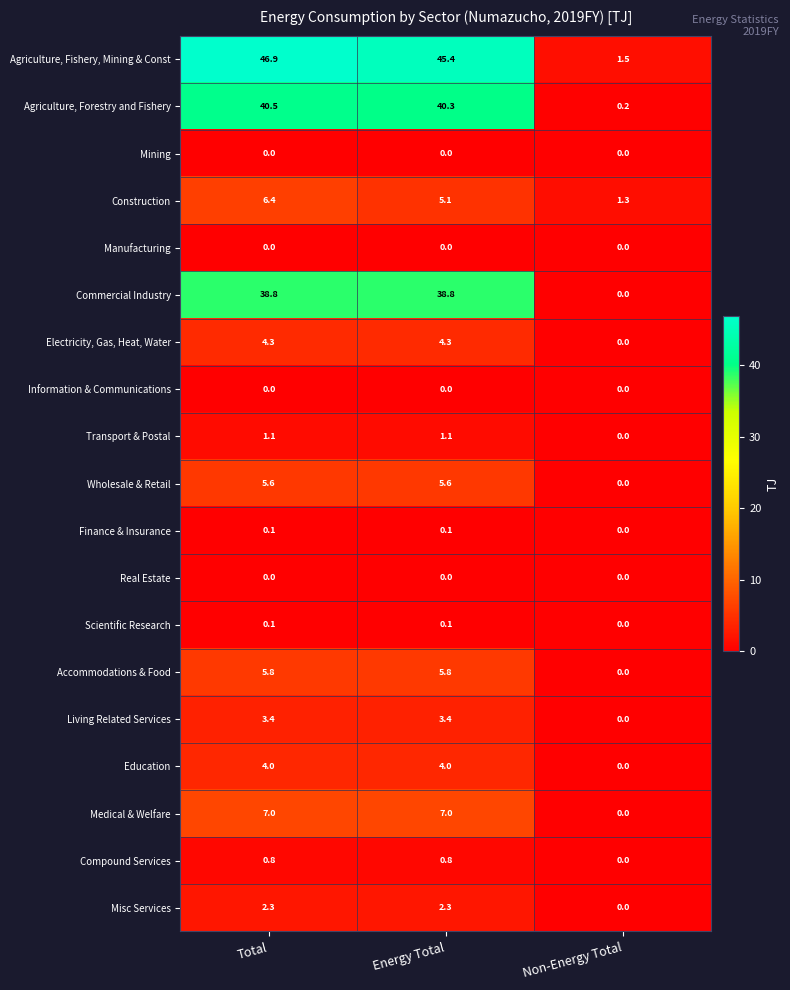

What is the maximum value shown in the chart?

46.9